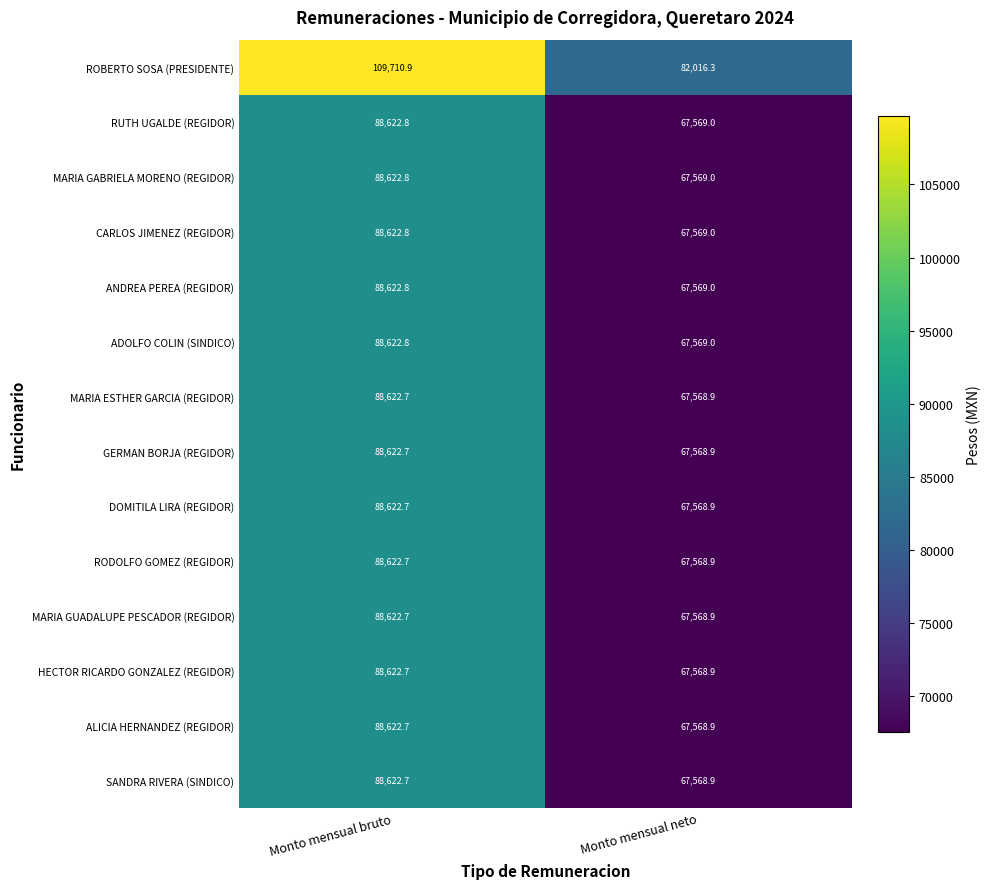

Reading right to left, transcribe all the data shown in this chart.

ROBERTO SOSA (PRESIDENTE): 82016.3	109710.9
RUTH UGALDE (REGIDOR): 67569.0	88622.8
MARIA GABRIELA MORENO (REGIDOR): 67569.0	88622.8
CARLOS JIMENEZ (REGIDOR): 67569.0	88622.8
ANDREA PEREA (REGIDOR): 67569.0	88622.8
ADOLFO COLIN (SINDICO): 67569.0	88622.8
MARIA ESTHER GARCIA (REGIDOR): 67568.9	88622.7
GERMAN BORJA (REGIDOR): 67568.9	88622.7
DOMITILA LIRA (REGIDOR): 67568.9	88622.7
RODOLFO GOMEZ (REGIDOR): 67568.9	88622.7
MARIA GUADALUPE PESCADOR (REGIDOR): 67568.9	88622.7
HECTOR RICARDO GONZALEZ (REGIDOR): 67568.9	88622.7
ALICIA HERNANDEZ (REGIDOR): 67568.9	88622.7
SANDRA RIVERA (SINDICO): 67568.9	88622.7